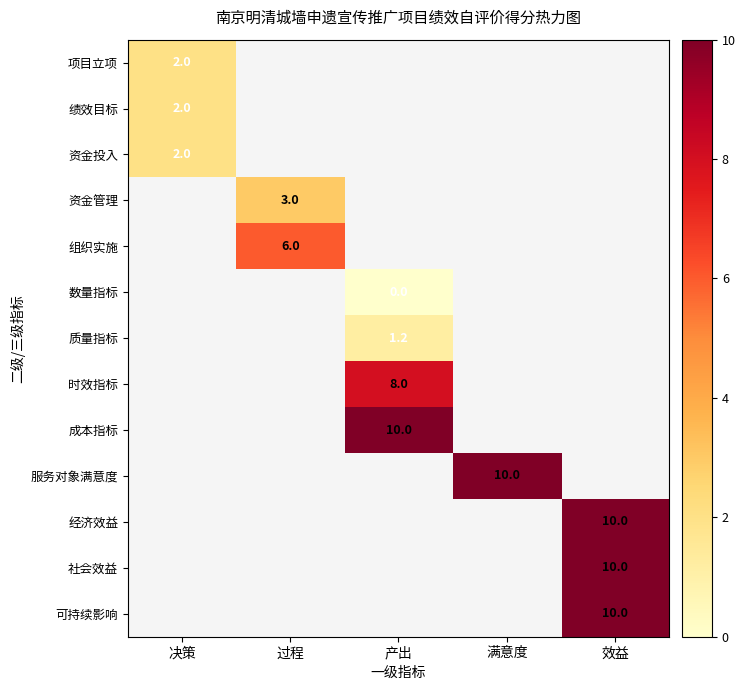

Is it true that 质量指标 equals 2.2 at 产出?

False